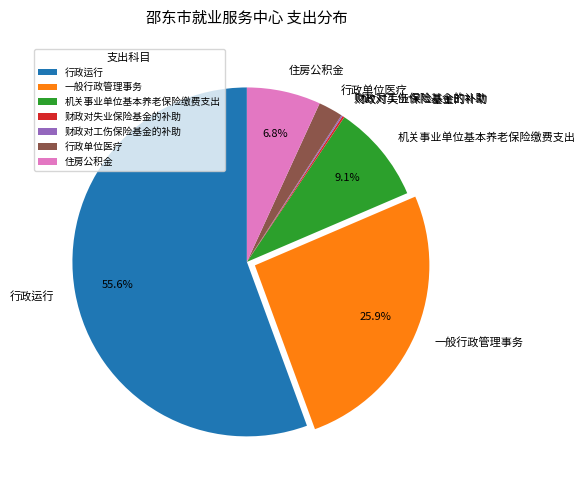

Is it true that 住房公积金 is 7% of the pie?

True